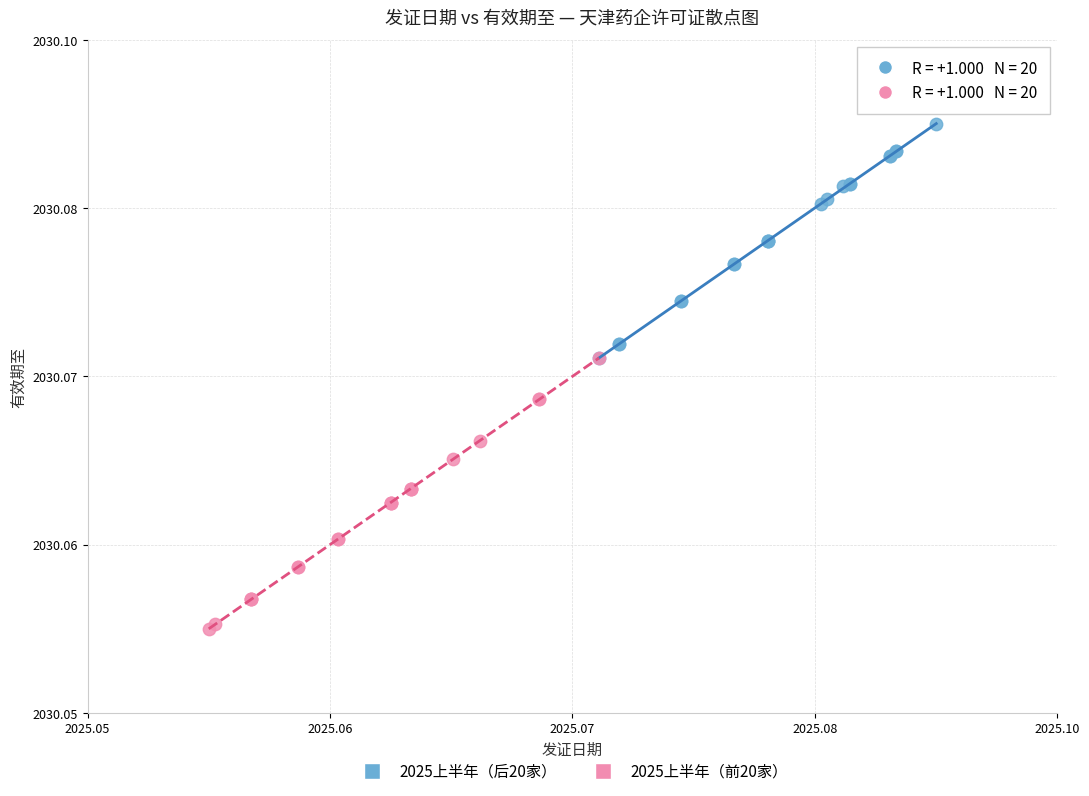

What are all the series names shown in the legend?

2025上半年（后20家）, 2025上半年（前20家）